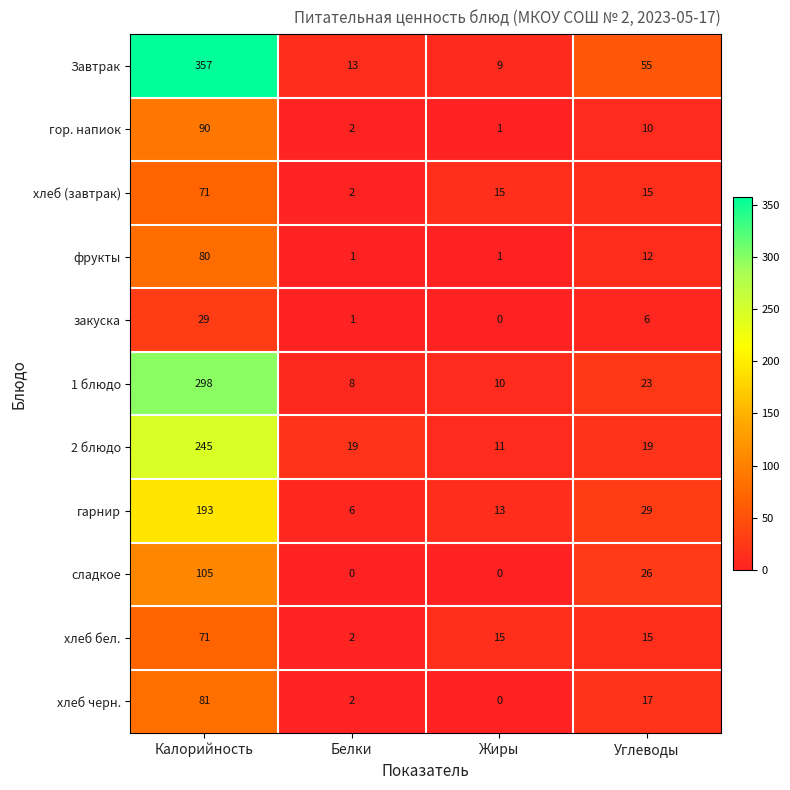

What is the sum of all хлеб бел. values?

103